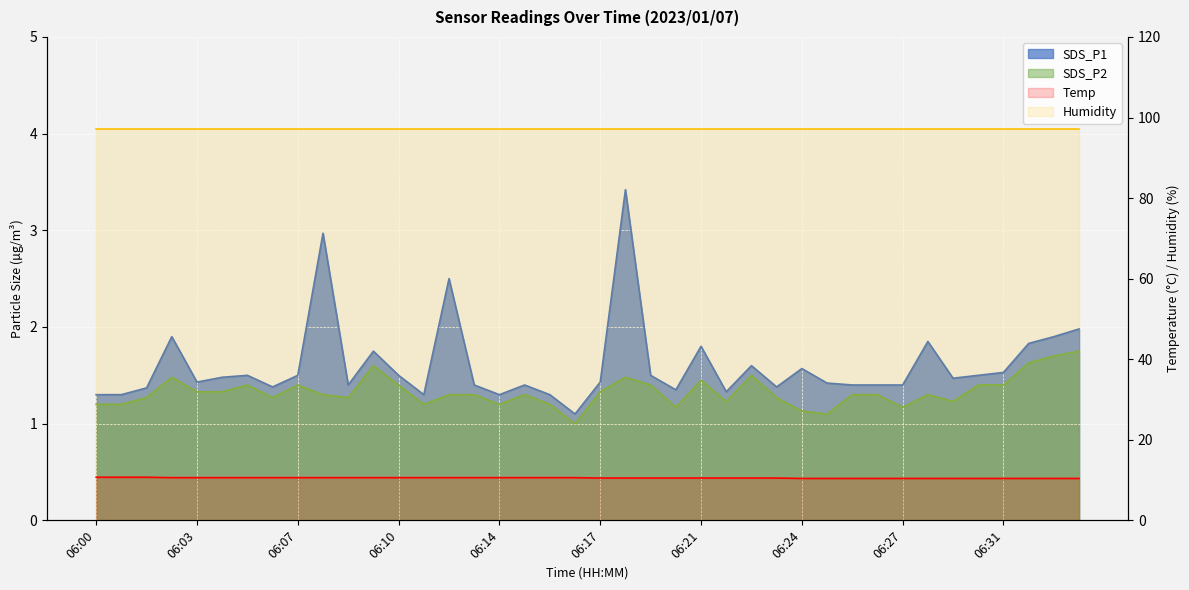

Is it true that SDS_P2 equals 1.8 at 06:29?

False